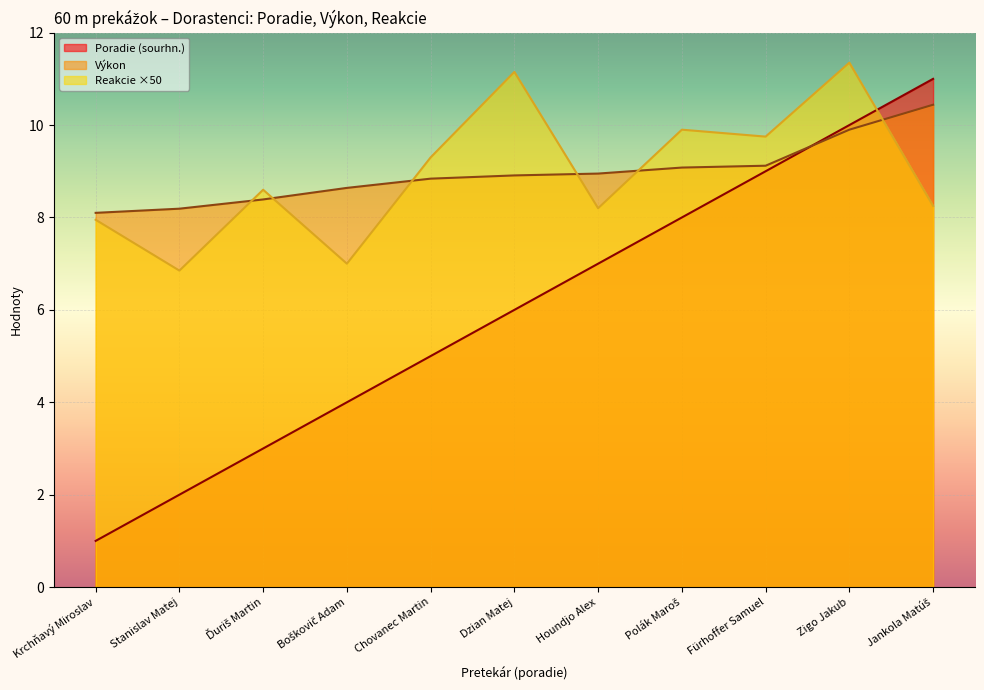

Which category has the lowest value in the Výkon series?

Krchňavý Miroslav